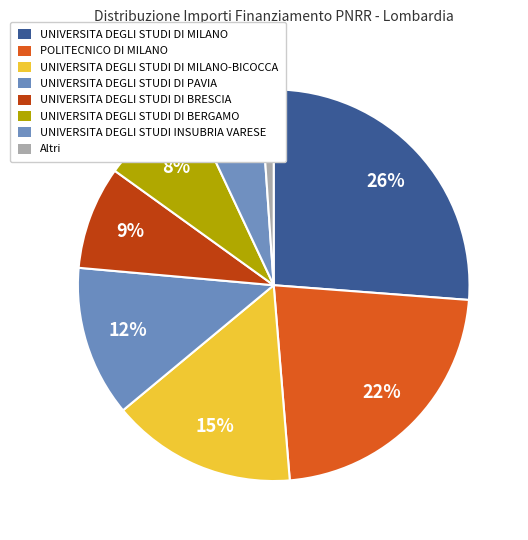

What portion of the pie excludes UNIVERSITA DEGLI STUDI DI MILANO-BICOCCA?

84.7%